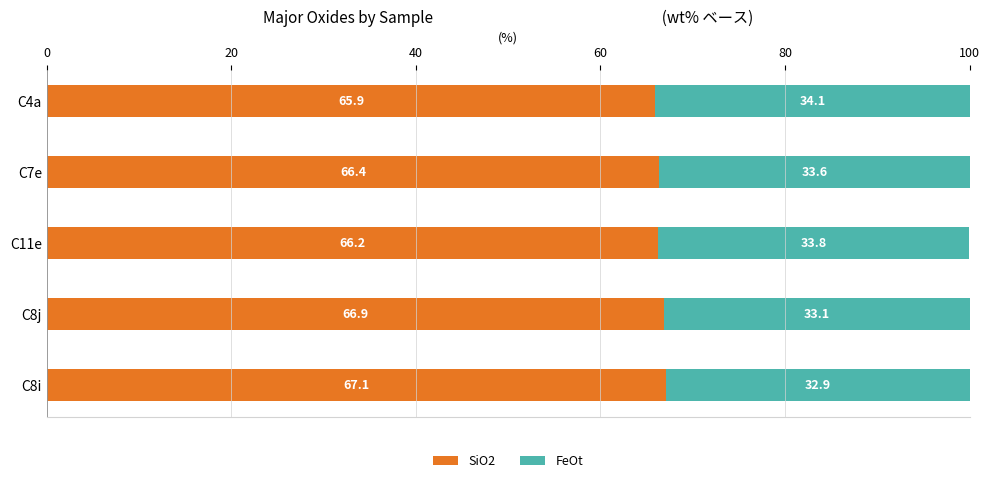

What is the sum of all SiO2 values?

332.5